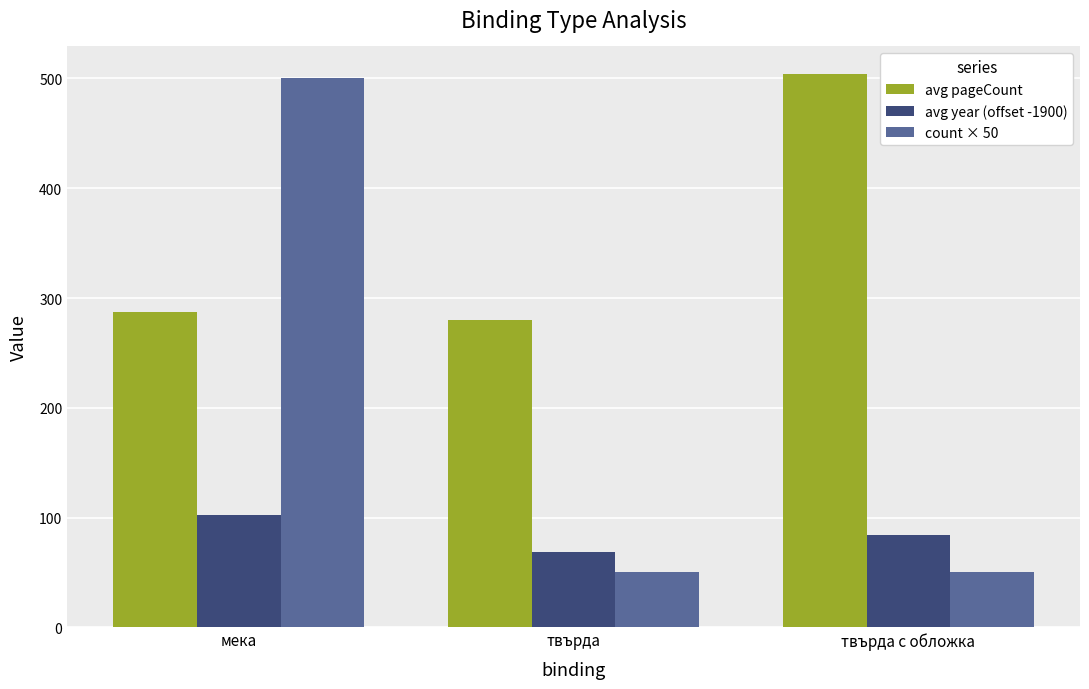

Is it true that avg year (offset -1900) equals 102 at мека?

True